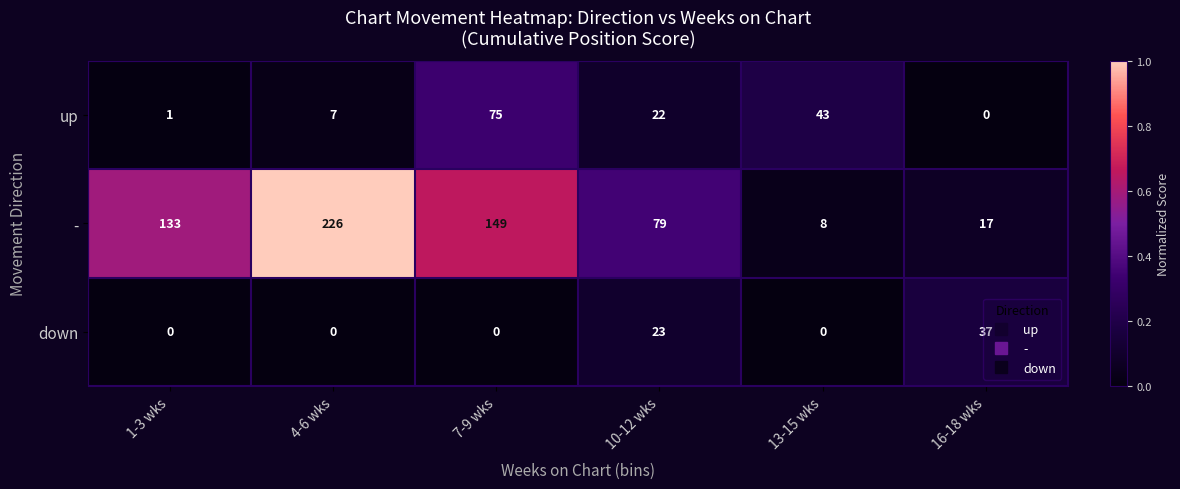

Rank the series by their average value, from highest to lowest.

-, up, down